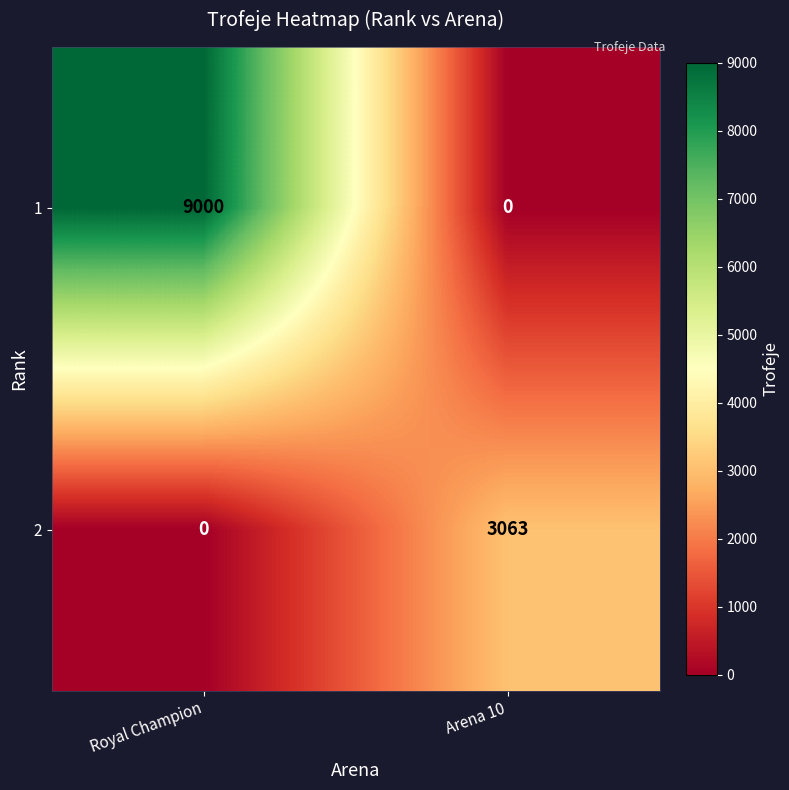

Reading left to right, list all the values displayed in this chart.

1: 9000	0
2: 0	3063